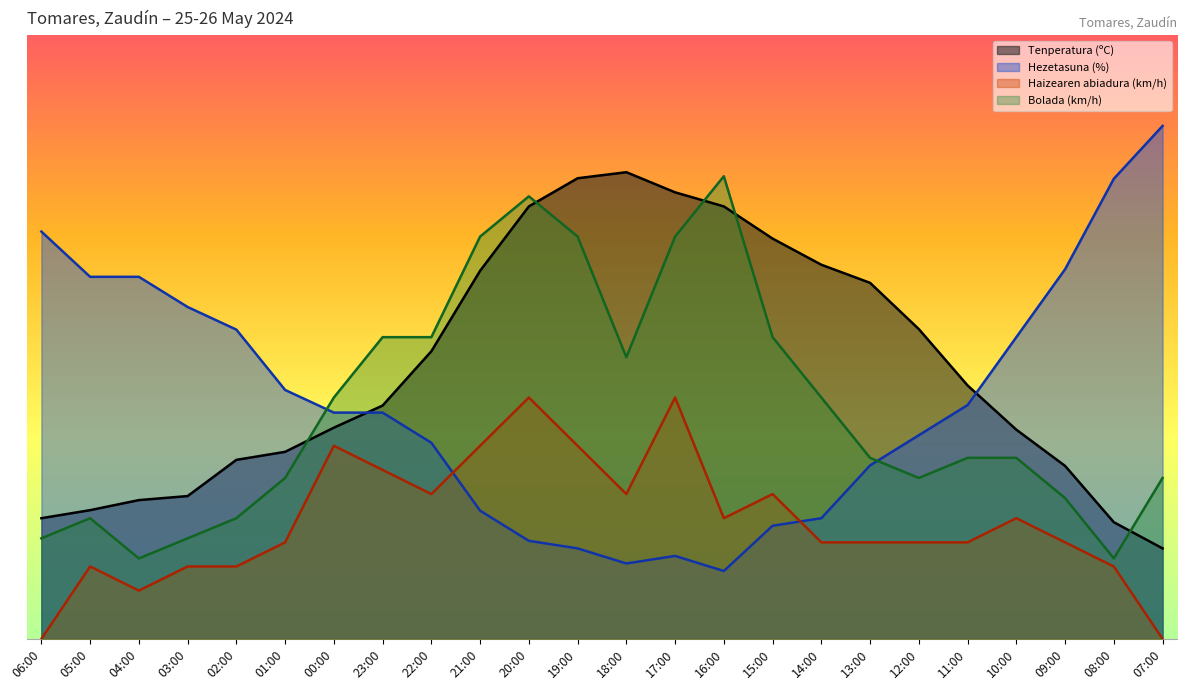

What value does the Bolada (km/h) series have at 17:00?

66.7